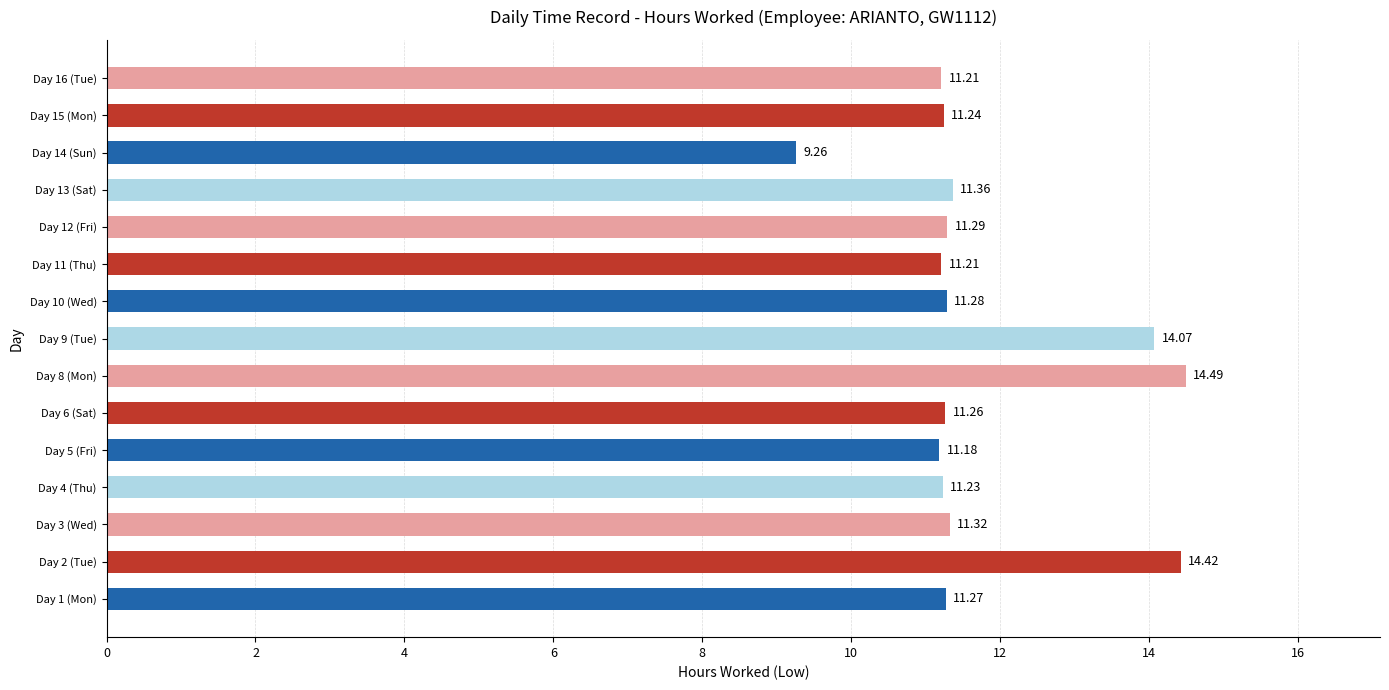

Which label corresponds to the smallest value in the chart?

Day 14 (Sun)